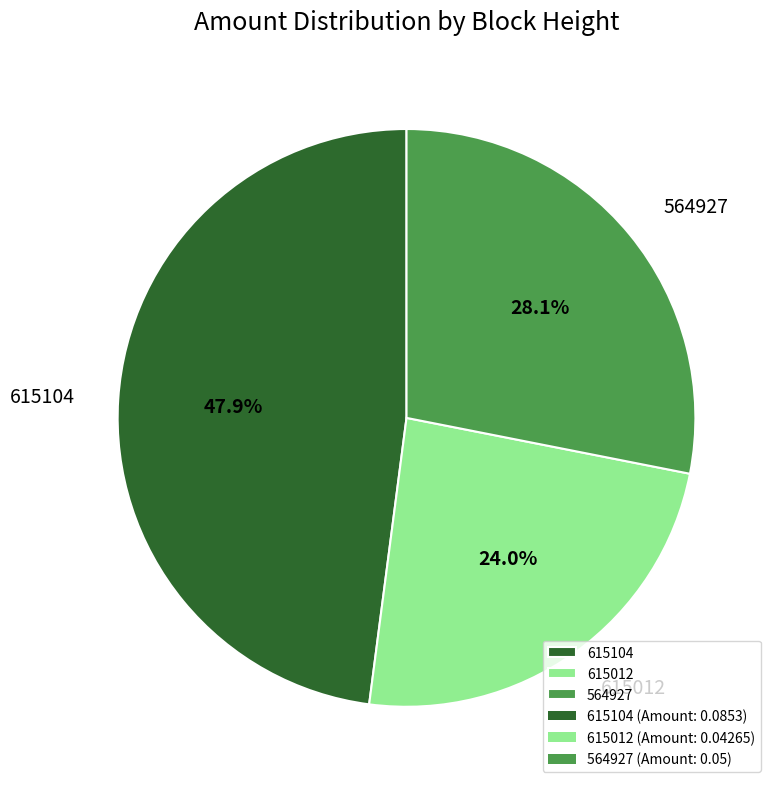

To the nearest percent, what percentage of the pie is 615104?

48%